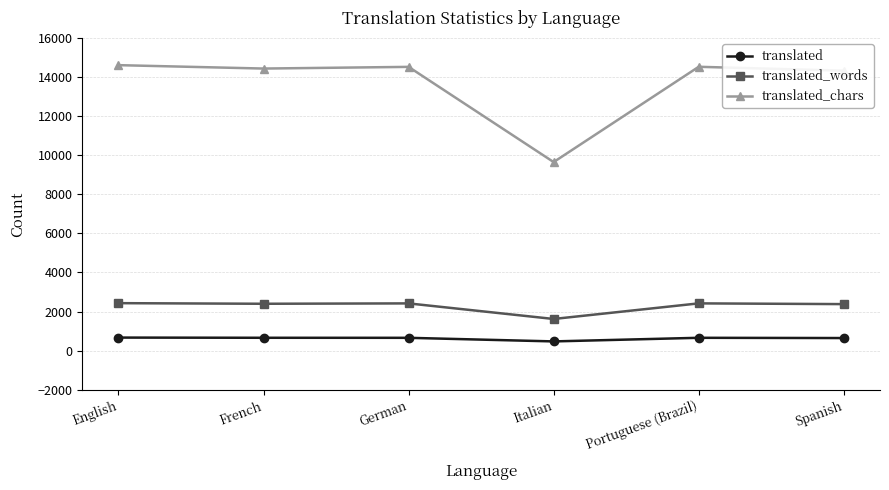

What is the maximum value for translated?

669